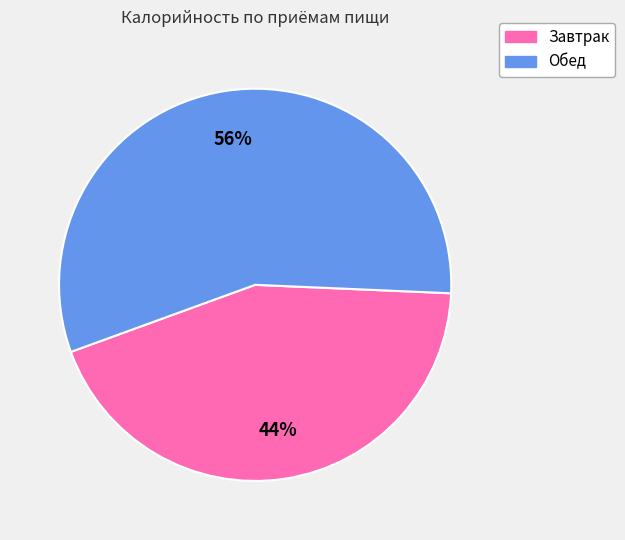

Is there a majority slice in this chart?

Yes